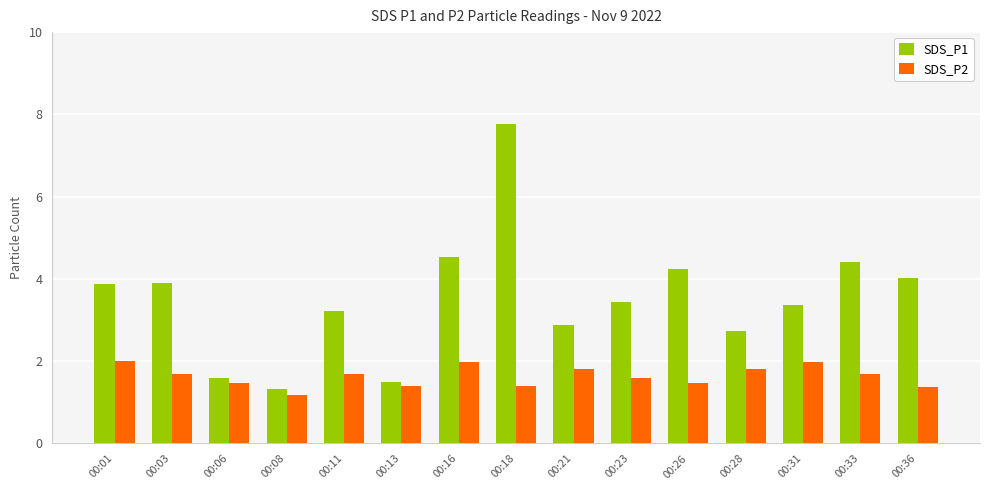

What is the difference between the SDS_P2 values at 00:33 and 00:21?

0.1